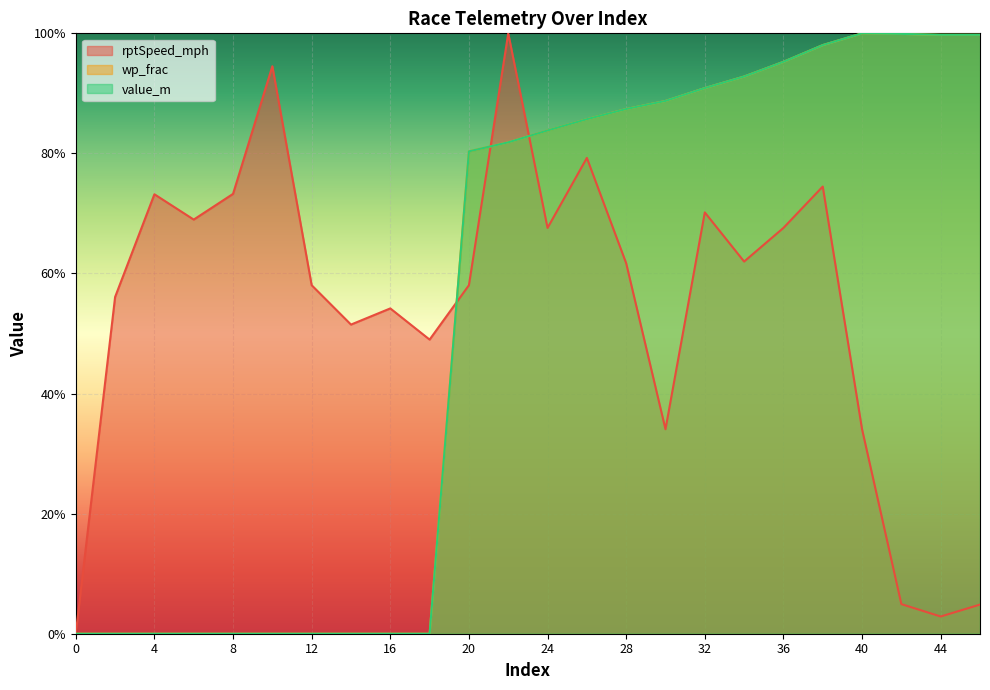

True or false: wp_frac and value_m intersect in this chart.

False